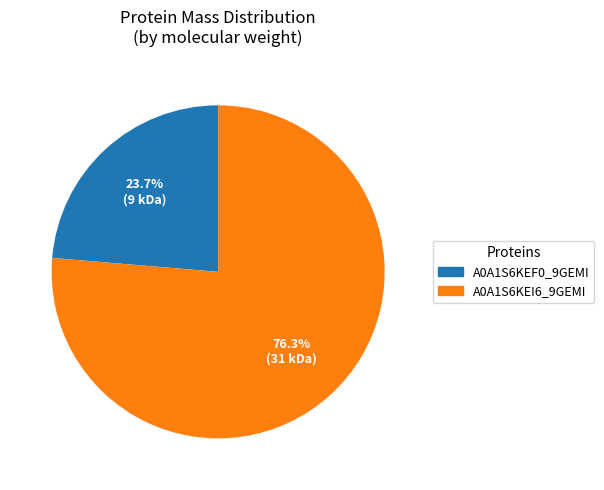

What percentage is NOT represented by A0A1S6KEI6_9GEMI?

23.7%